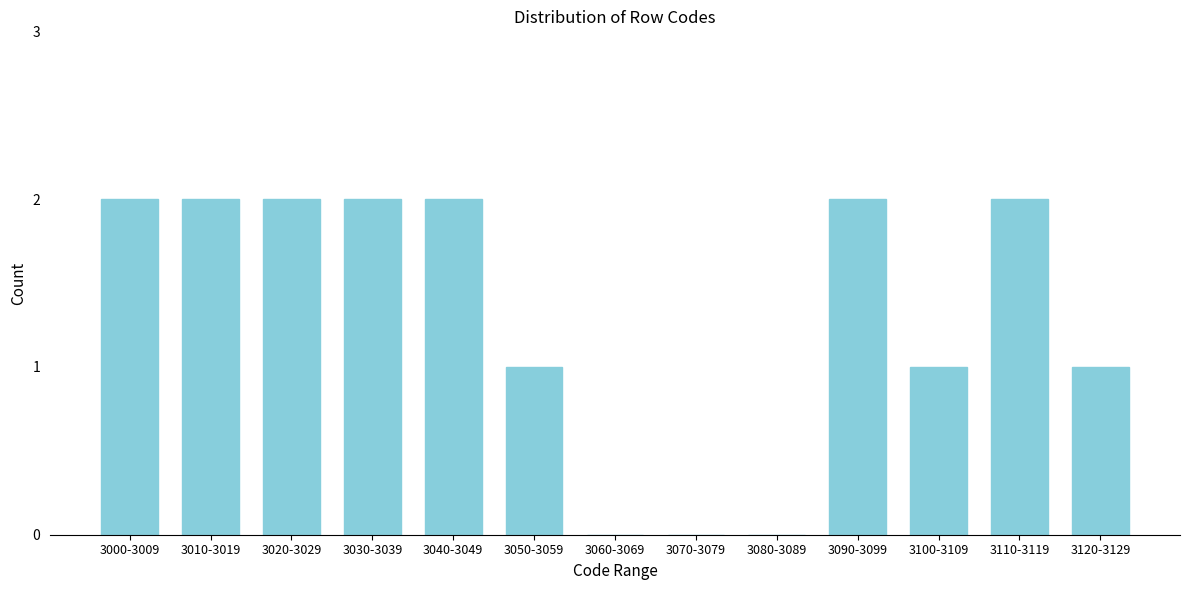

Reading left to right, list all the values displayed in this chart.

3000-3009=2	3010-3019=2	3020-3029=2	3030-3039=2	3040-3049=2	3050-3059=1	3060-3069=0	3070-3079=0	3080-3089=0	3090-3099=2	3100-3109=1	3110-3119=2	3120-3129=1